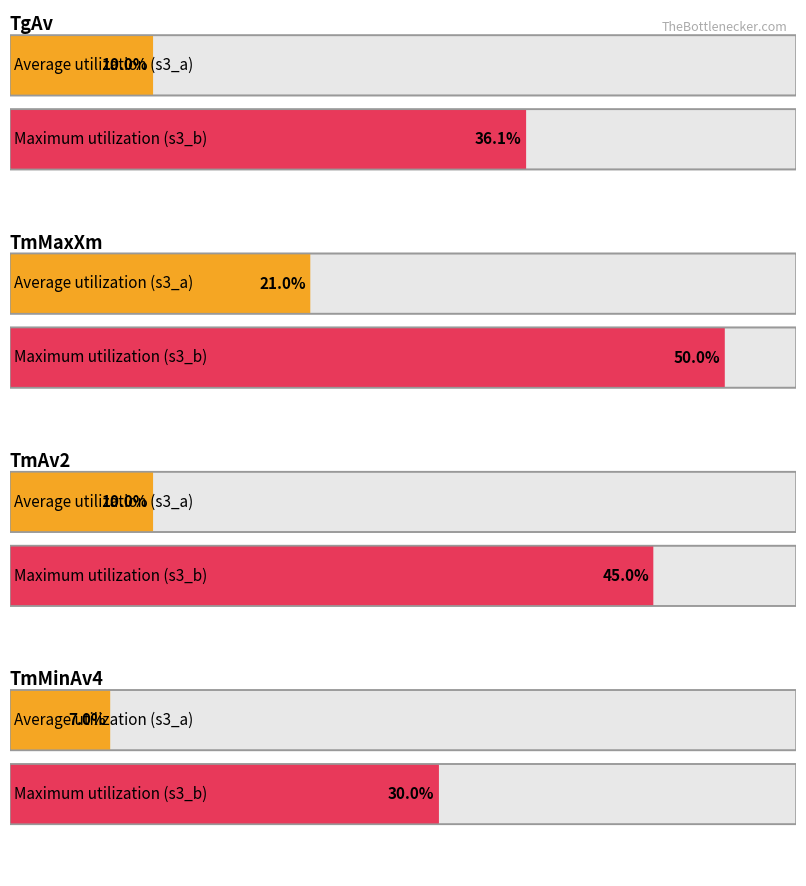

Which series reaches the minimum Y coordinate?

s3_a